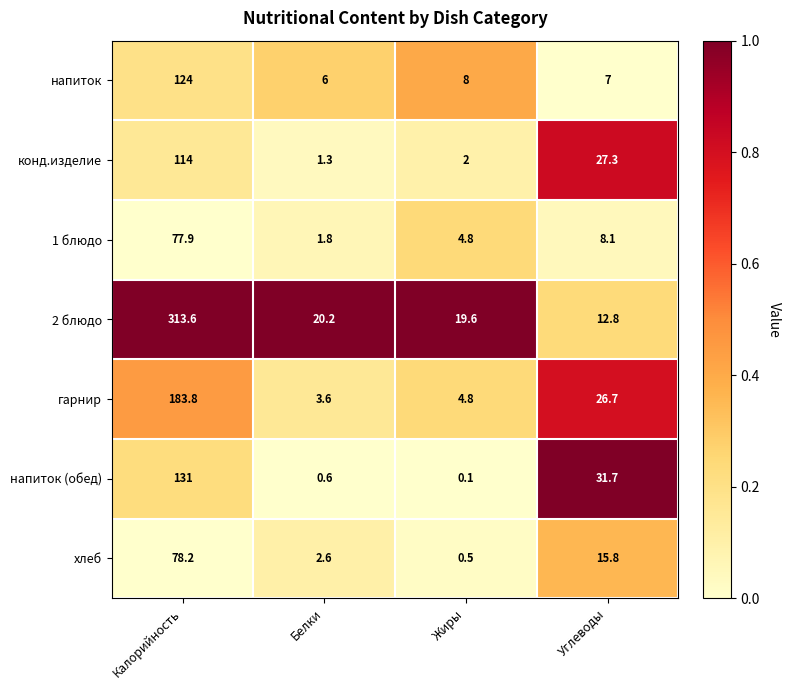

List the series in order of their peak value, lowest first.

1 блюдо, хлеб, конд.изделие, напиток, напиток (обед), гарнир, 2 блюдо